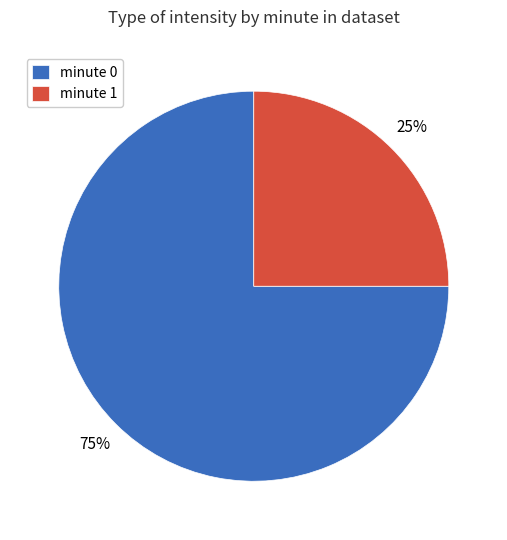

What percentage is the minute 1 slice, to the nearest percent?

25%